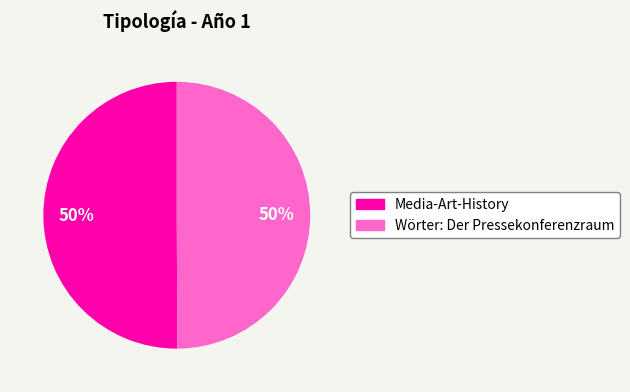

Do Media-Art-History and Wörter: Der Pressekonferenzraum together represent more than half of the pie?

Yes